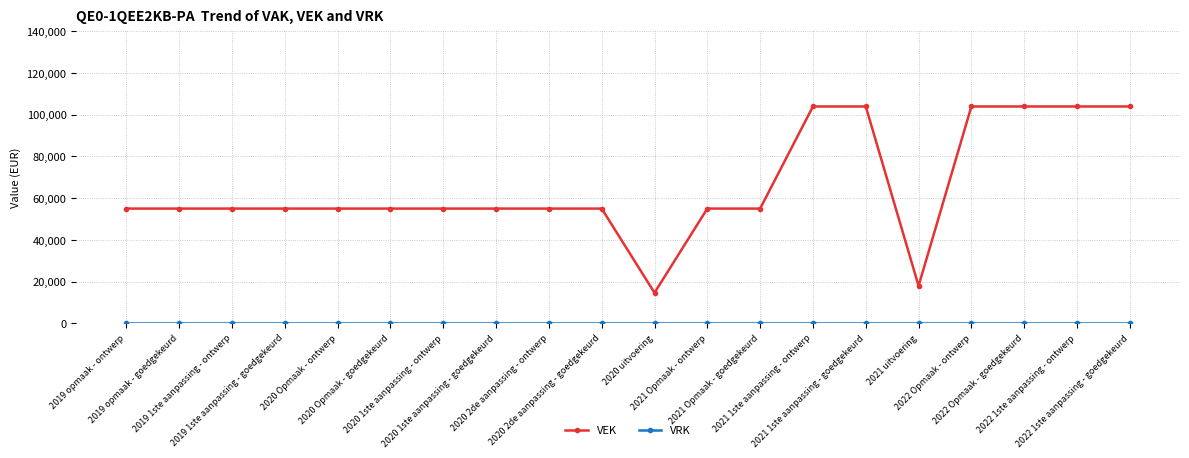

Which series has the largest total across all categories?

VEK